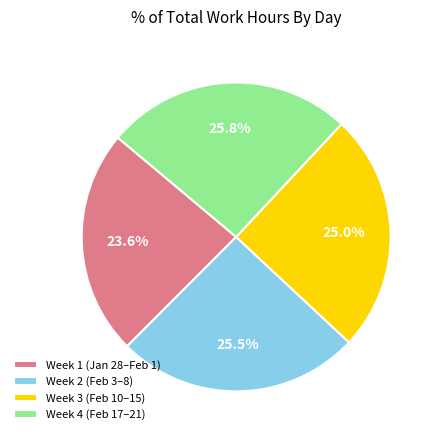

Which category has the smallest portion of the pie?

Week 1 (Jan 28–Feb 1)